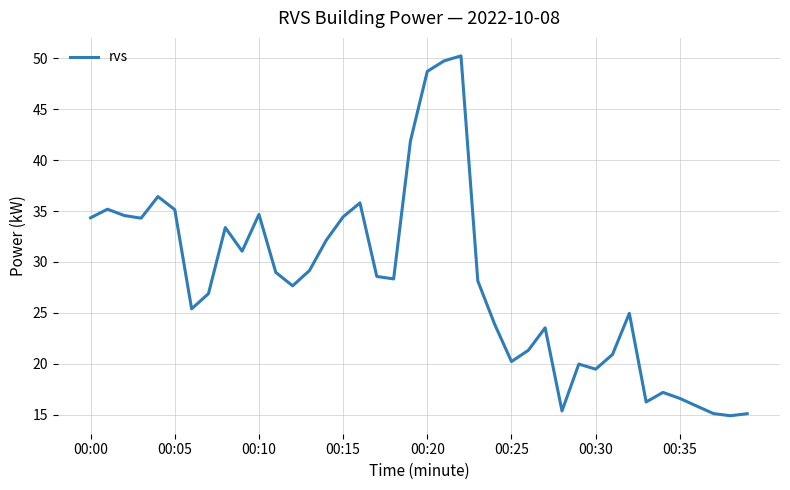

What is the smallest value displayed?

14.9